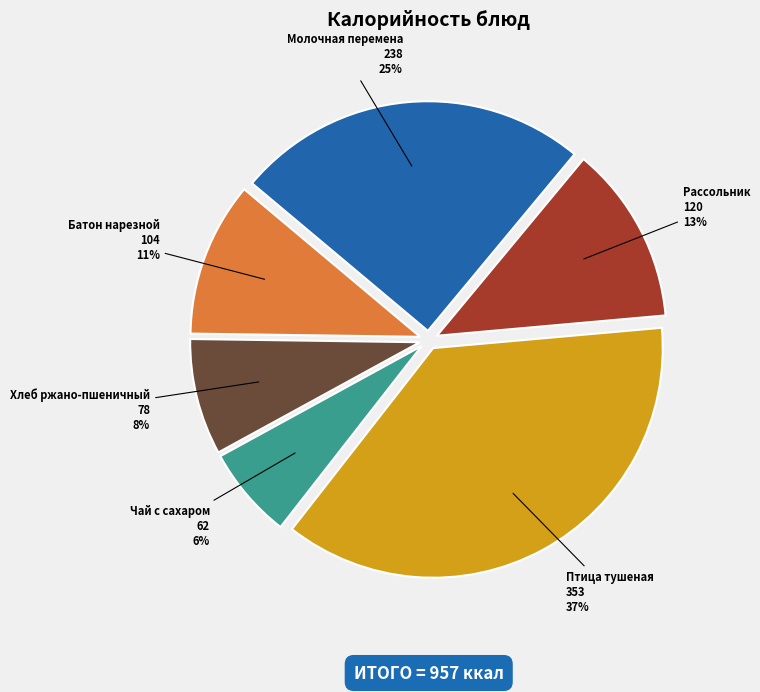

To the nearest percent, what is the average slice percentage?

17%